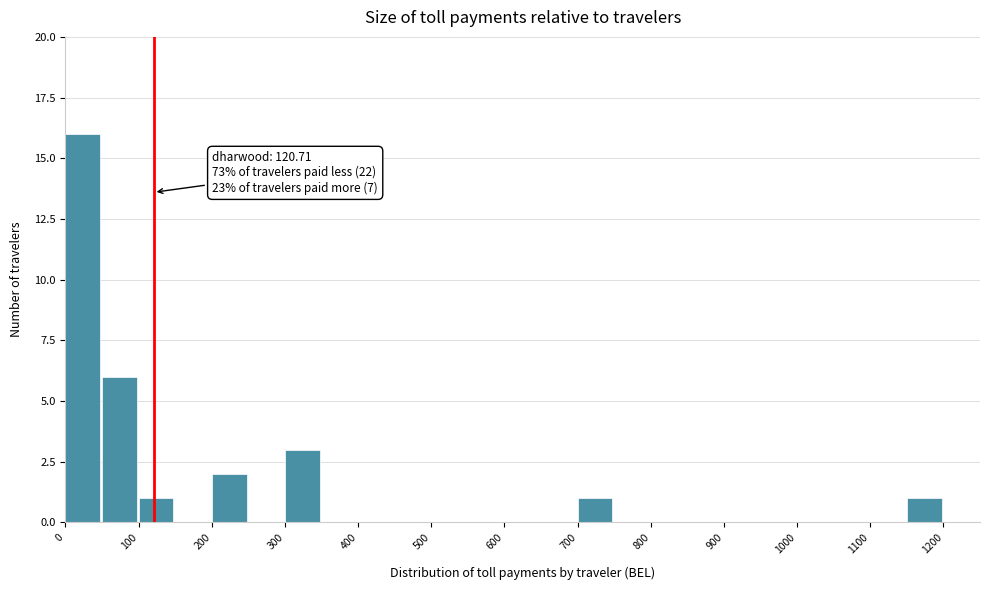

Which range on the x-axis has the tallest bar?

0 to 50